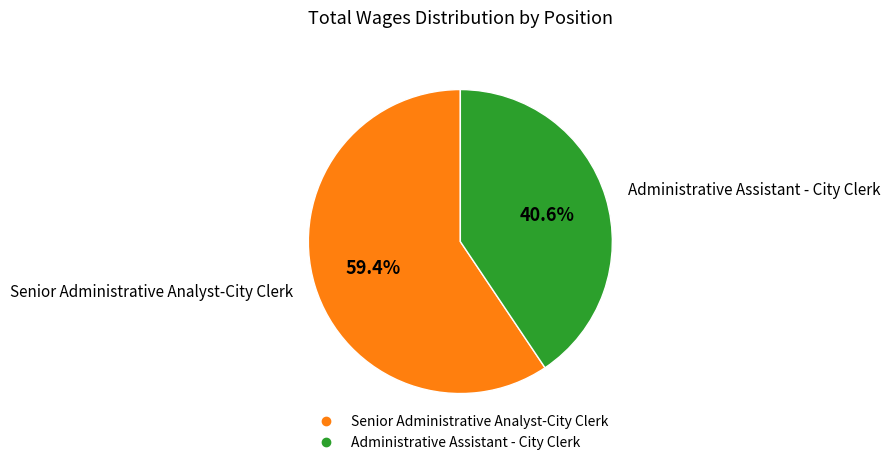

Is the sum of Administrative Assistant - City Clerk and Senior Administrative Analyst-City Clerk greater than half?

Yes